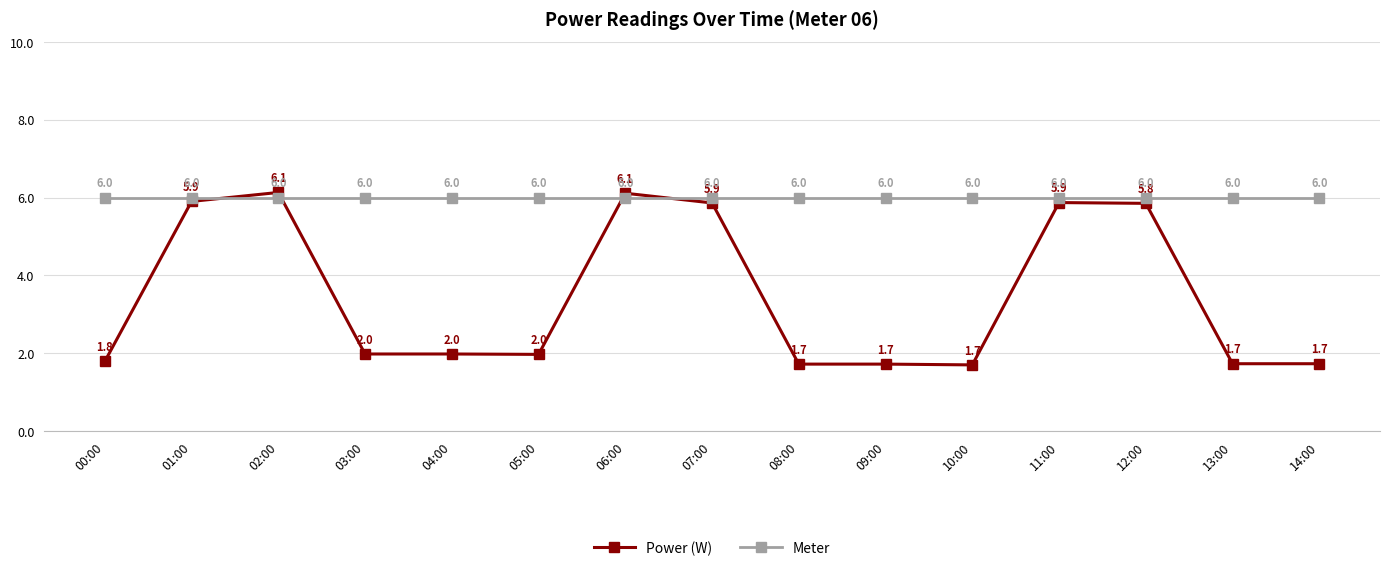

List the series in order of their overall mean, highest first.

Meter, Power (W)